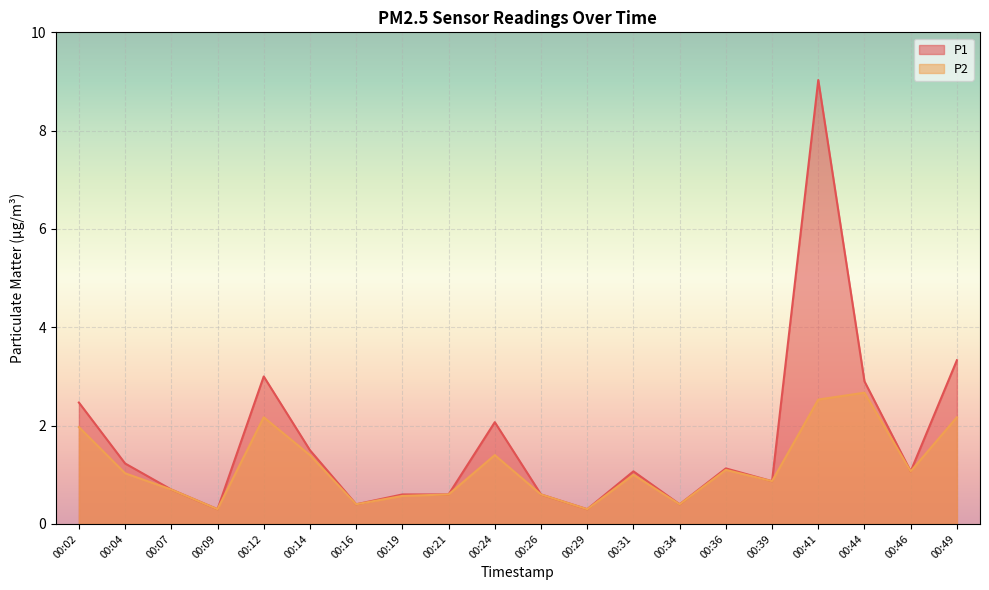

At how many categories does at least one series exceed 5?

1